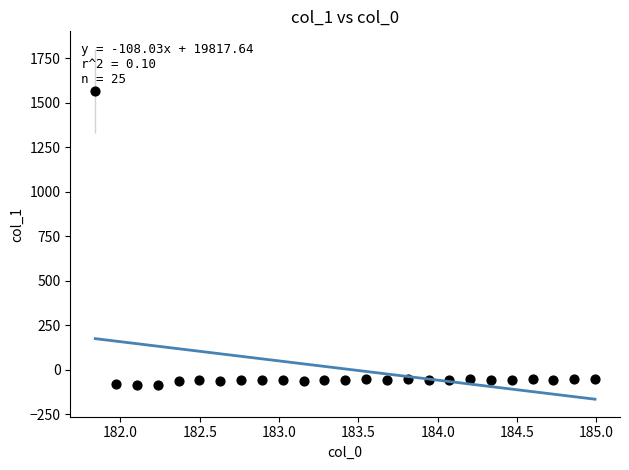

What is the range of Y values (max minus min)?

1651.6